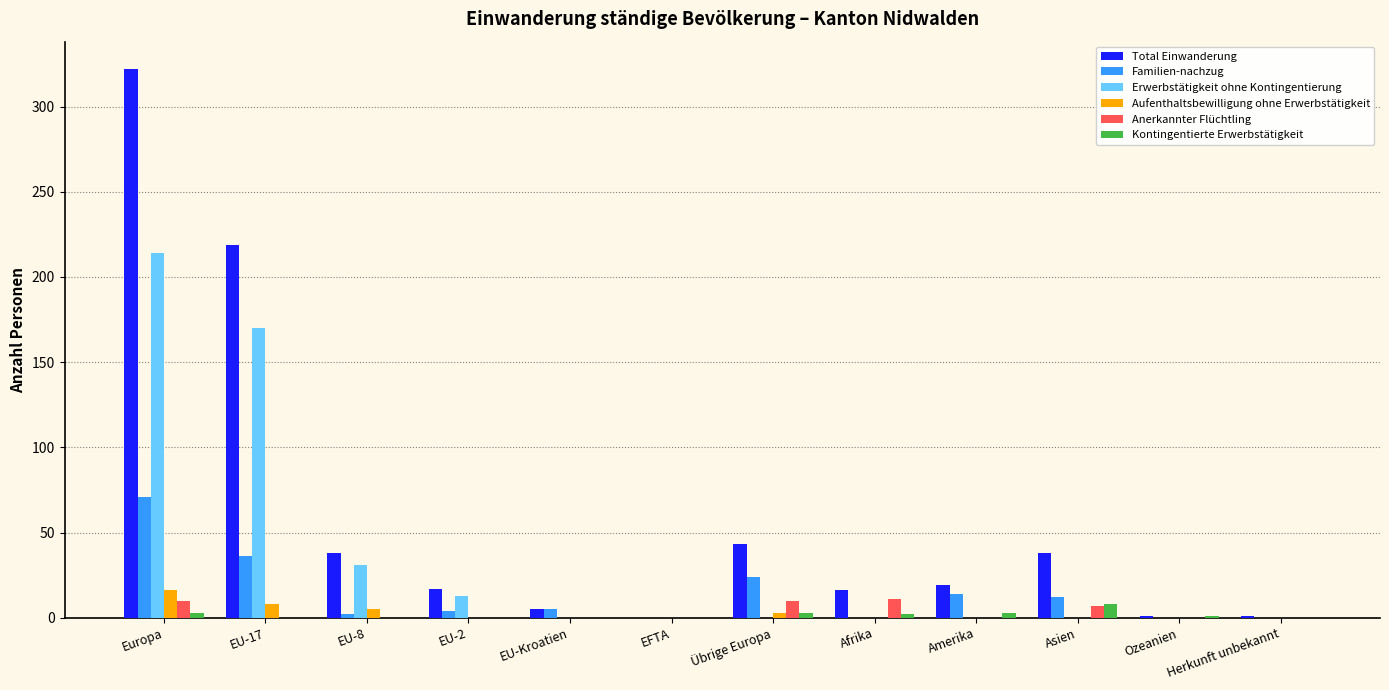

What is the maximum value for Anerkannter Flüchtling?

11